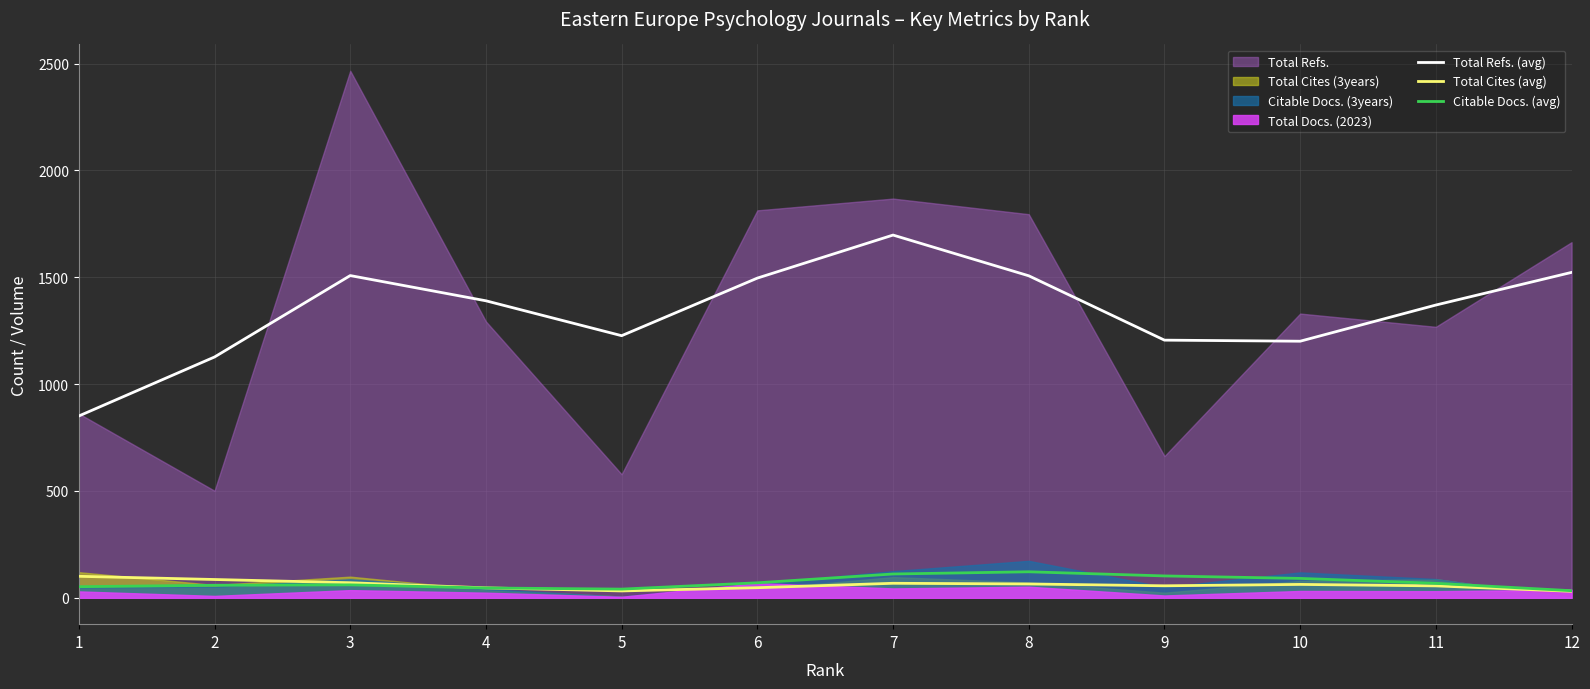

True or false: Total Refs. (avg) and Total Cites (avg) cross at least once.

False